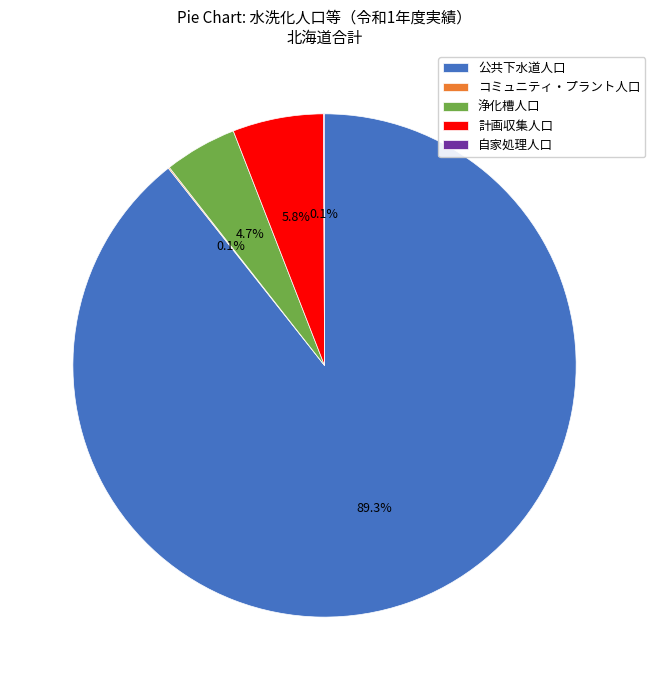

What percentage is the 浄化槽人口 slice, to the nearest percent?

5%